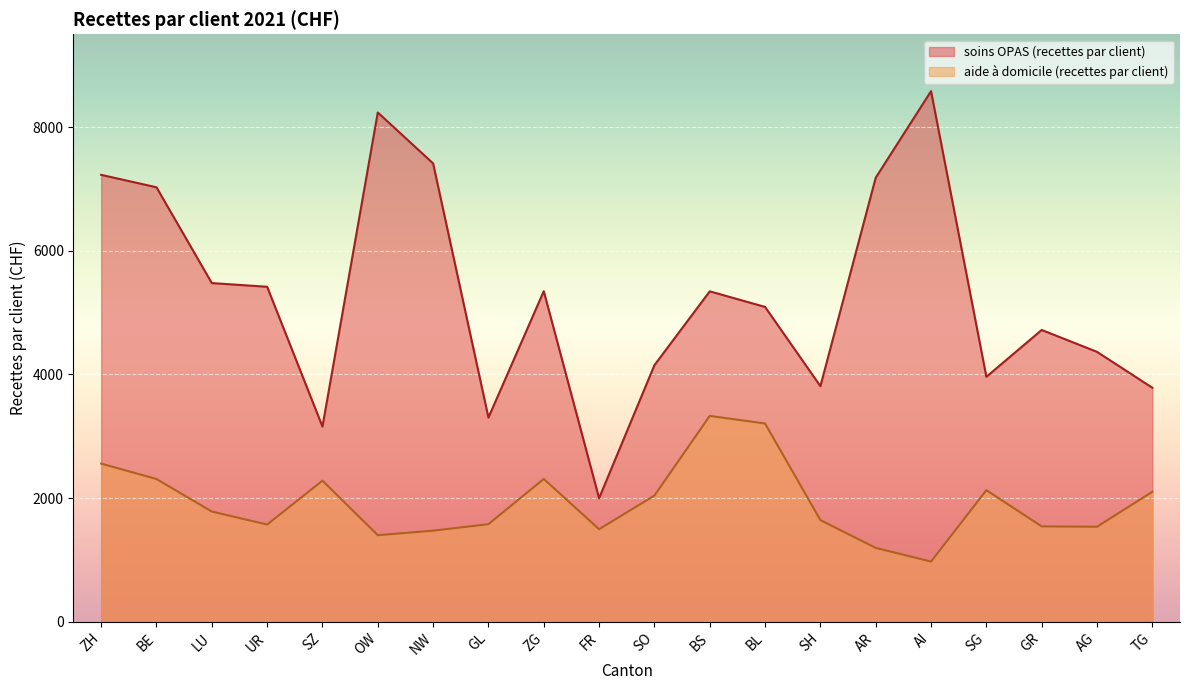

The aide à domicile (recettes par client) series shows 1794.7 at BS. True or false?

False